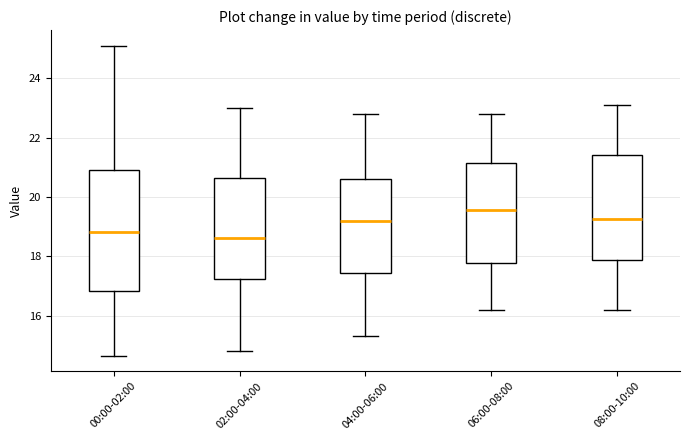

Reading left to right, transcribe this box plot: for each box, give where its median line is, the range the box spans, and where its two whiskers end, as read against the y-axis. The values are not printed on the chart, so give them approximately, as read against the axis.

00:00-02:00: median 18.8, box 16.8 to 21.0, whiskers 14.6 to 25.2
02:00-04:00: median 18.6, box 17.2 to 20.6, whiskers 14.8 to 23.0
04:00-06:00: median 19.2, box 17.4 to 20.6, whiskers 15.4 to 22.8
06:00-08:00: median 19.6, box 17.8 to 21.2, whiskers 16.2 to 22.8
08:00-10:00: median 19.2, box 17.8 to 21.4, whiskers 16.2 to 23.2